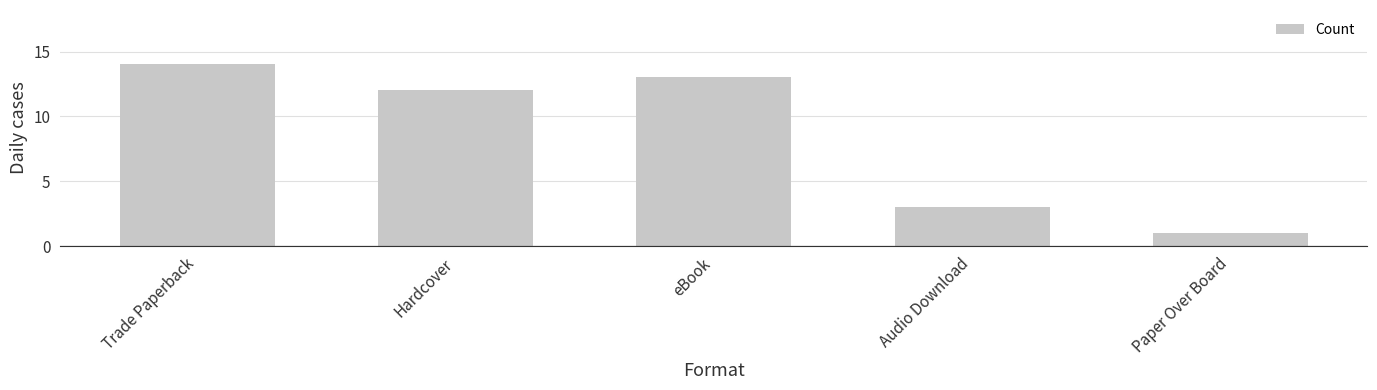

How many bars are there in total?

5